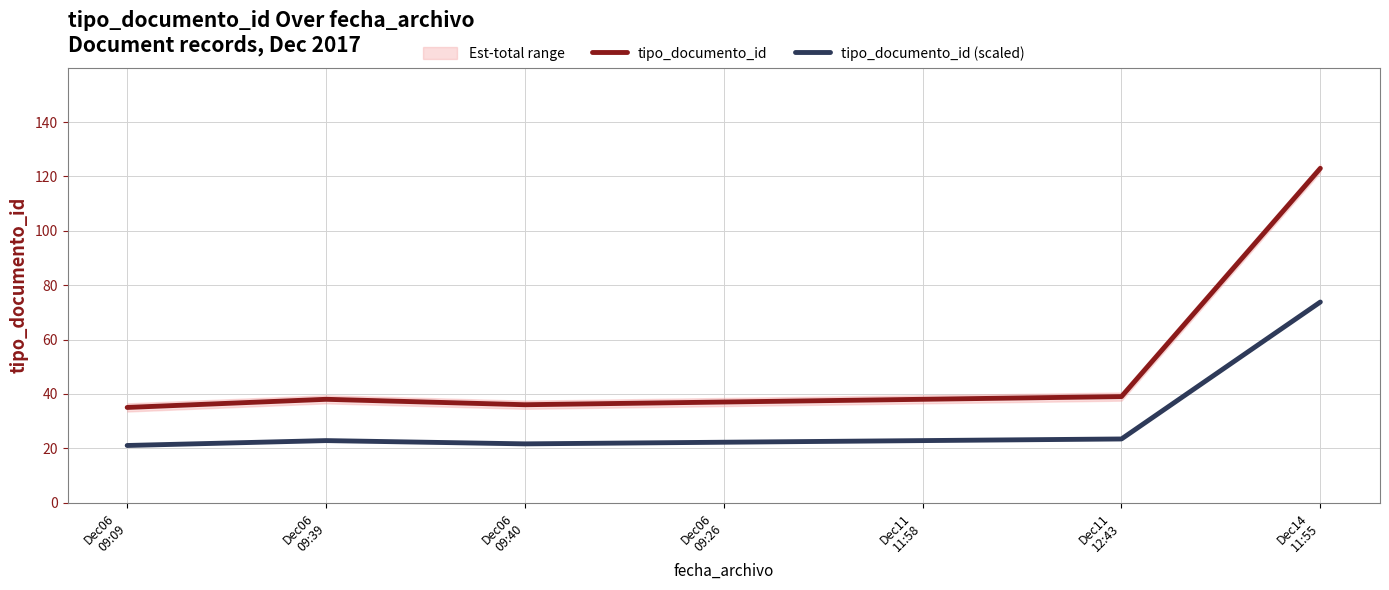

True or false: tipo_documento_id and tipo_documento_id (scaled) cross at least once.

False